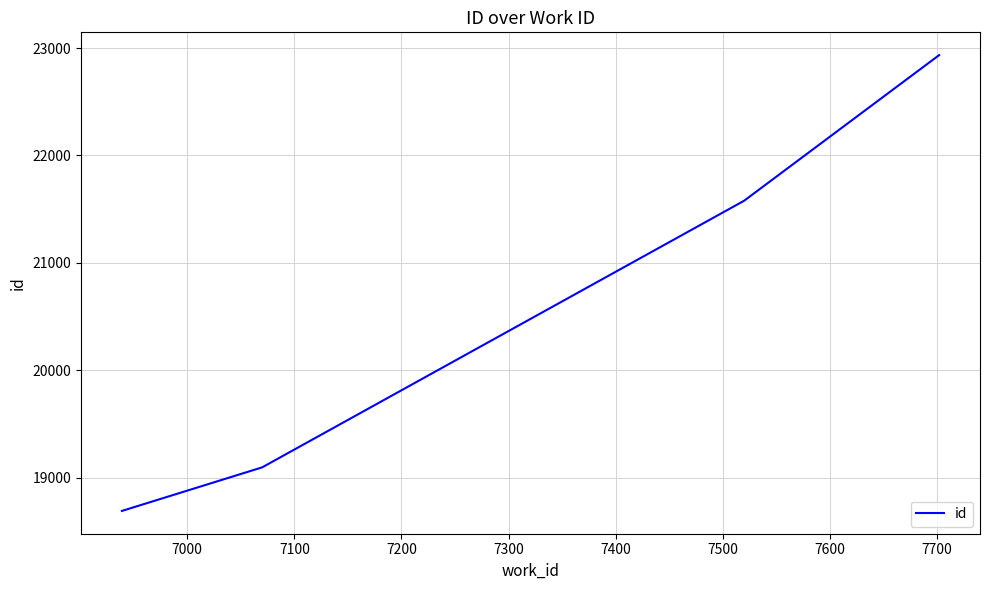

What is the difference between the maximum and minimum values?

4246